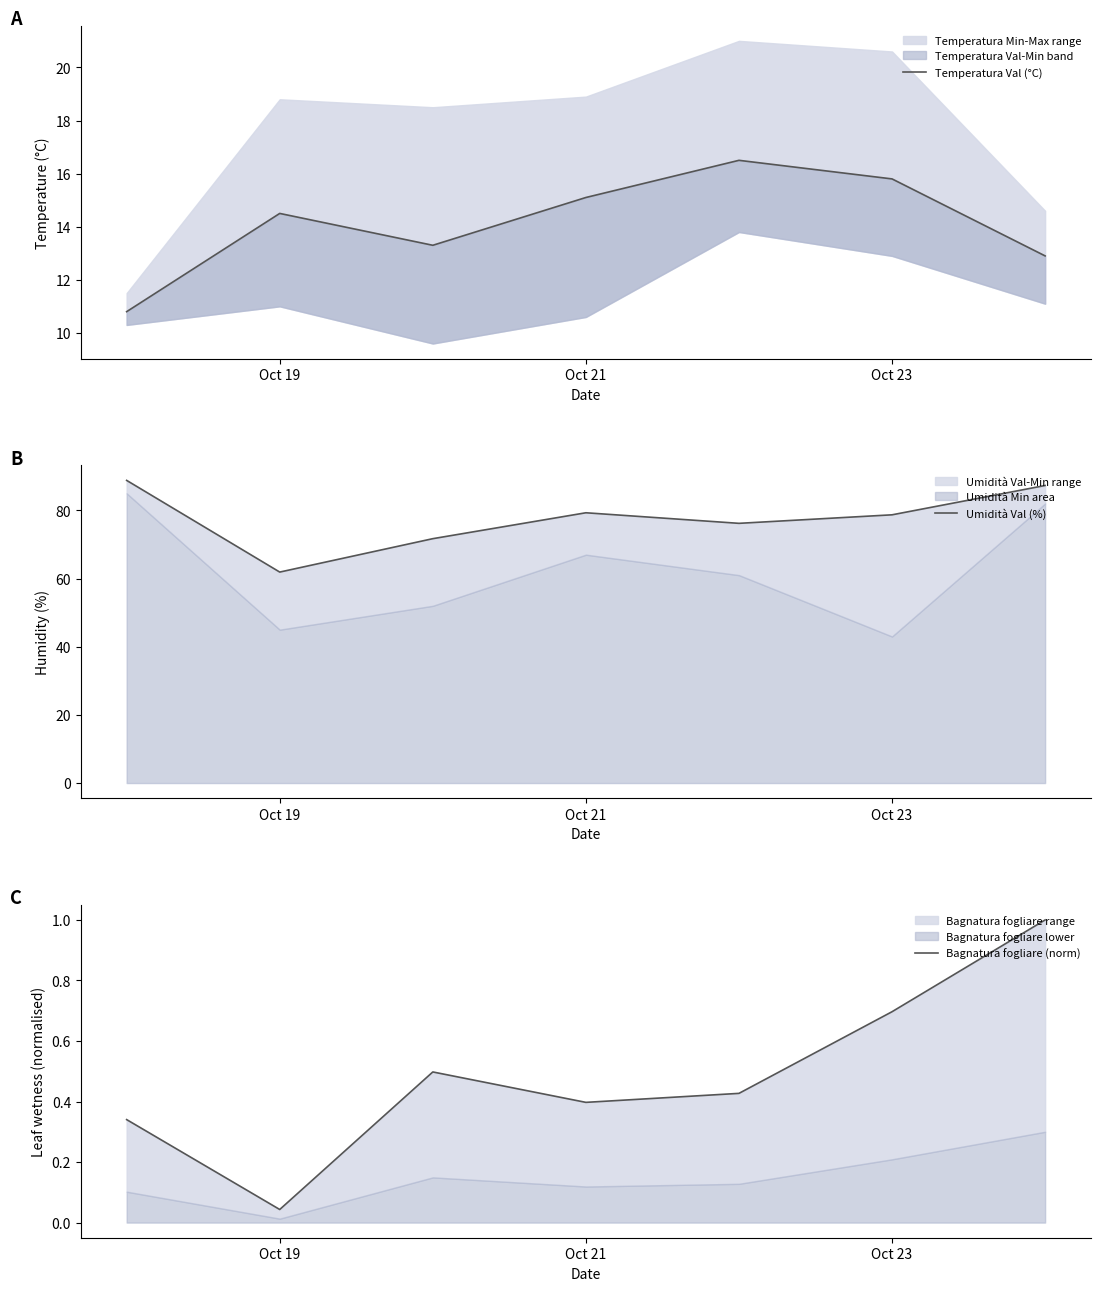

What is the value of the Bagnatura fogliare (norm) point at the 6th from the left?

0.7